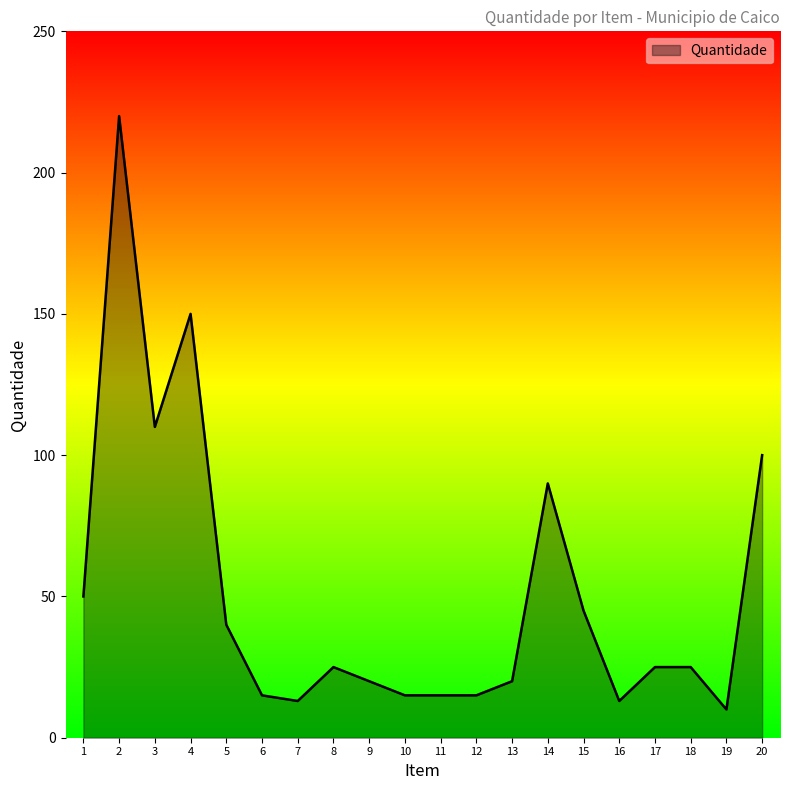

What is the change in value from 18 to 20?

+75